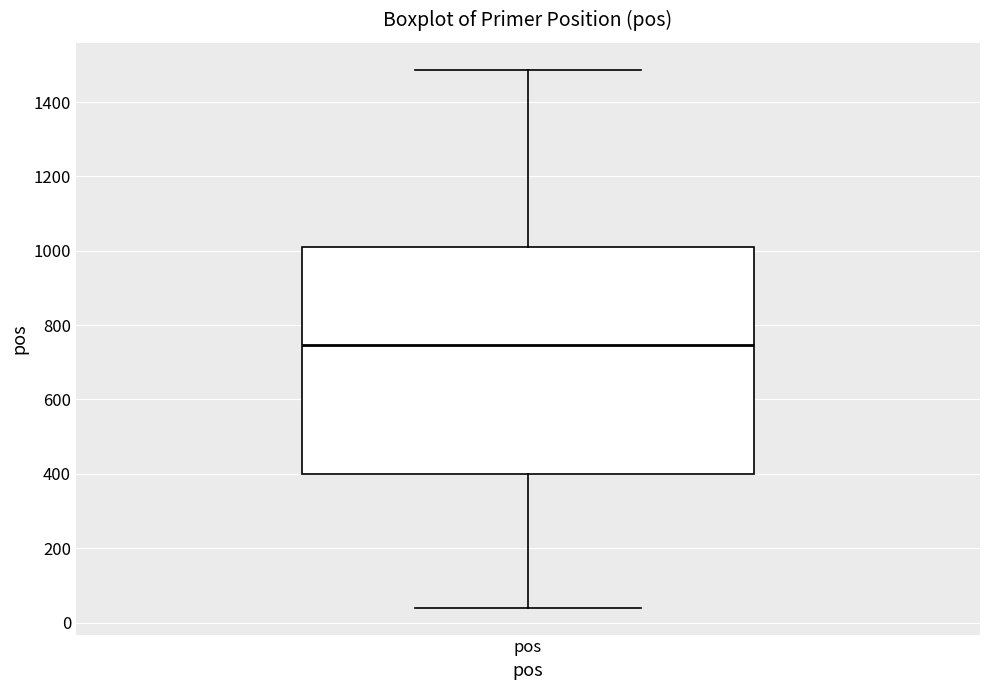

Read this box plot against the y-axis: the position of the median line, the range covered by the box, and the ends of both whiskers. The values are not printed on the chart, so give them approximately, as read against the axis.

median 740, box 400 to 1020, whiskers 40 to 1480